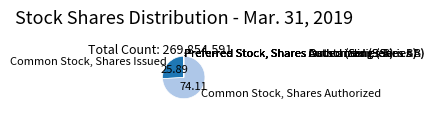

Which category accounts for the majority?

Common Stock, Shares Authorized